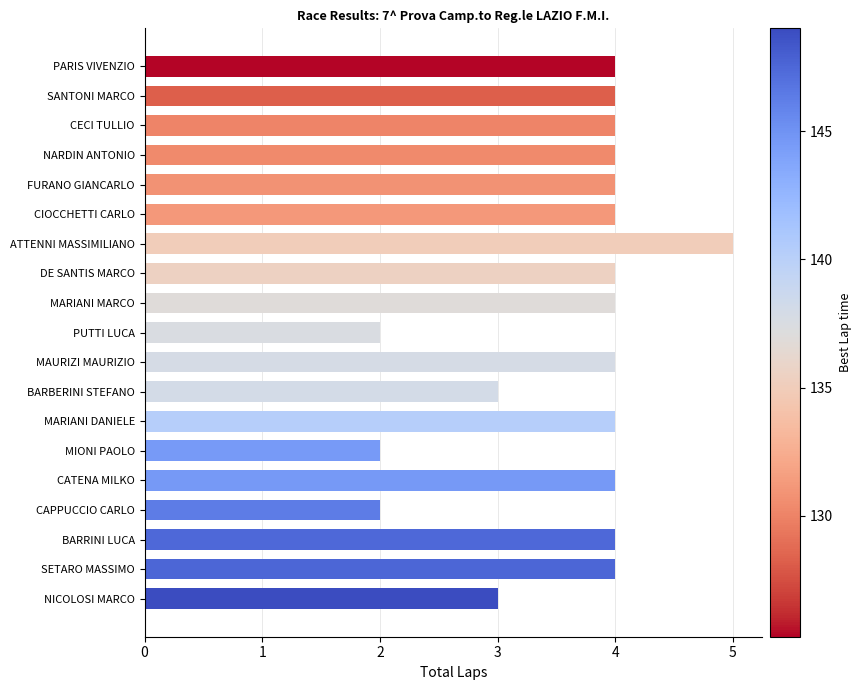

What is the smallest value displayed?

2